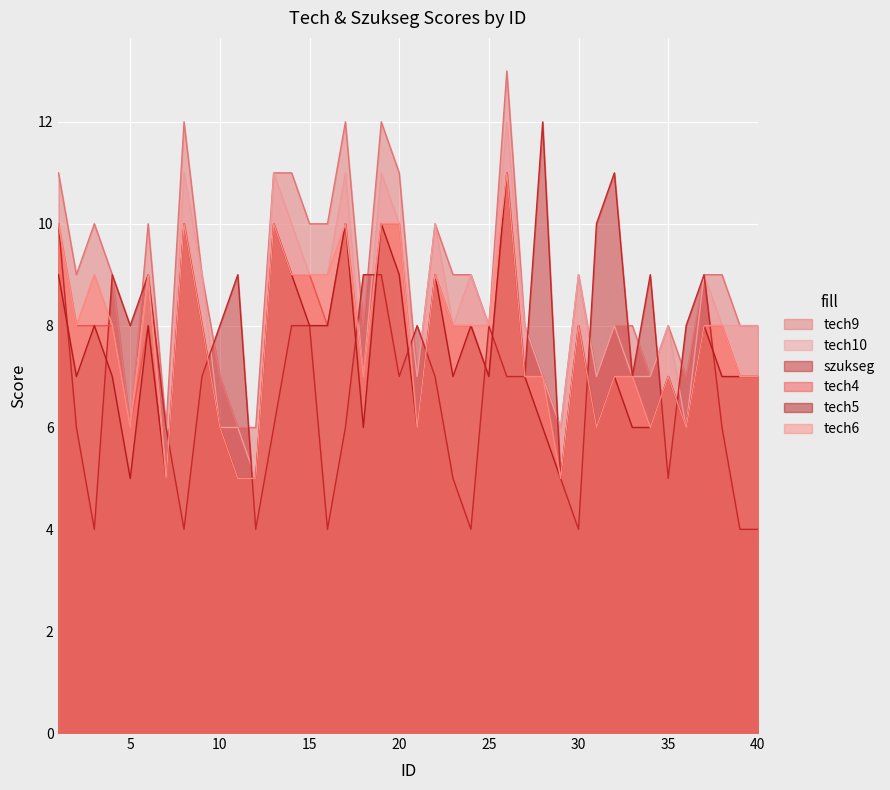

How many tech6 values are between 7 and 9?

23